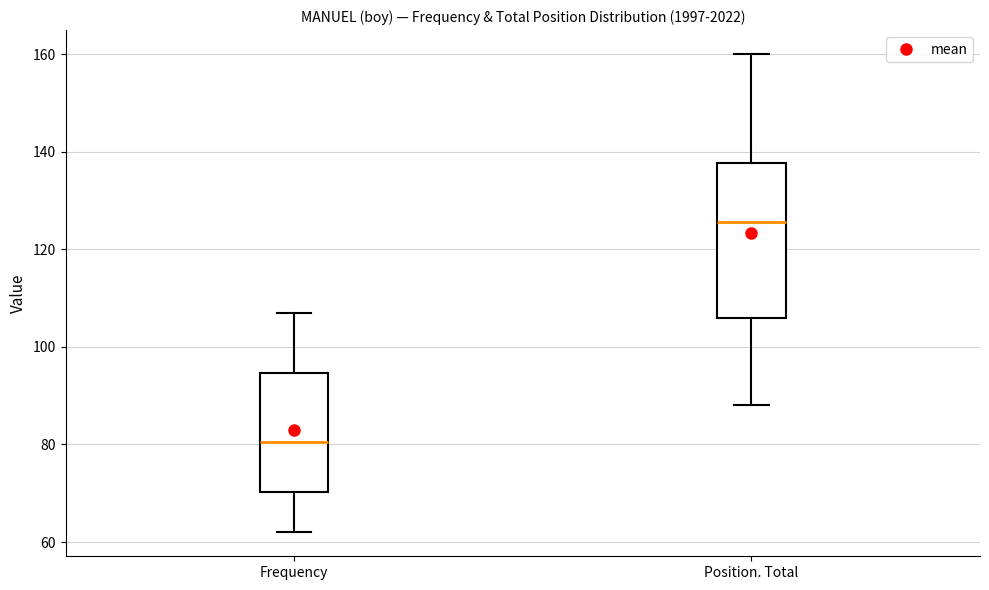

Where is the lower edge of the box for Position. Total on the y-axis? The values are not printed on the chart, so give them approximately, as read against the axis.

106